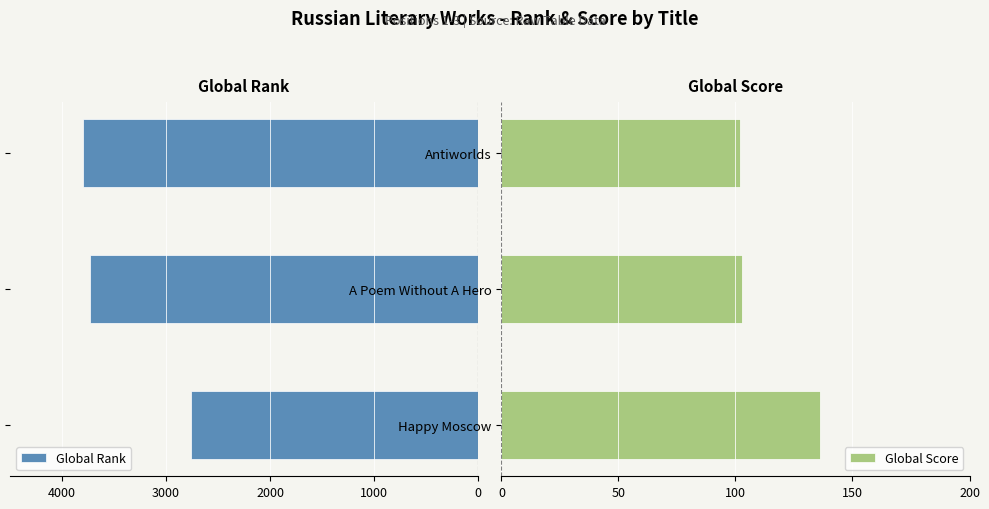

Which series has the largest total across all categories?

Global Score